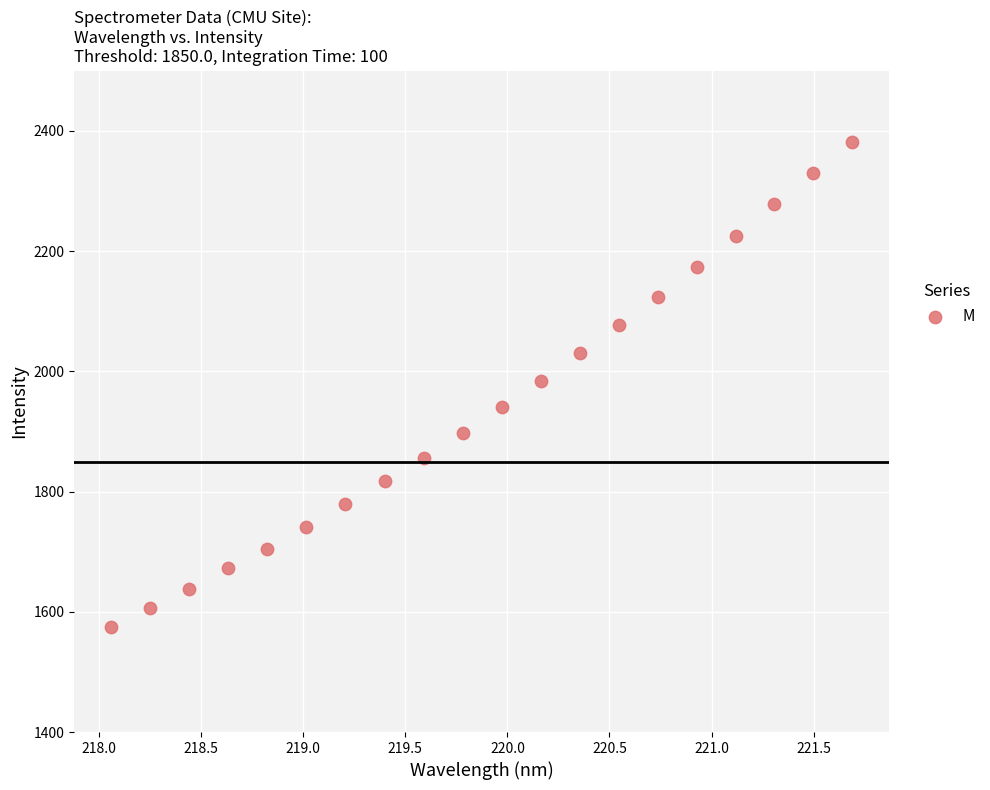

What is the range of X values (max minus min)?

3.6